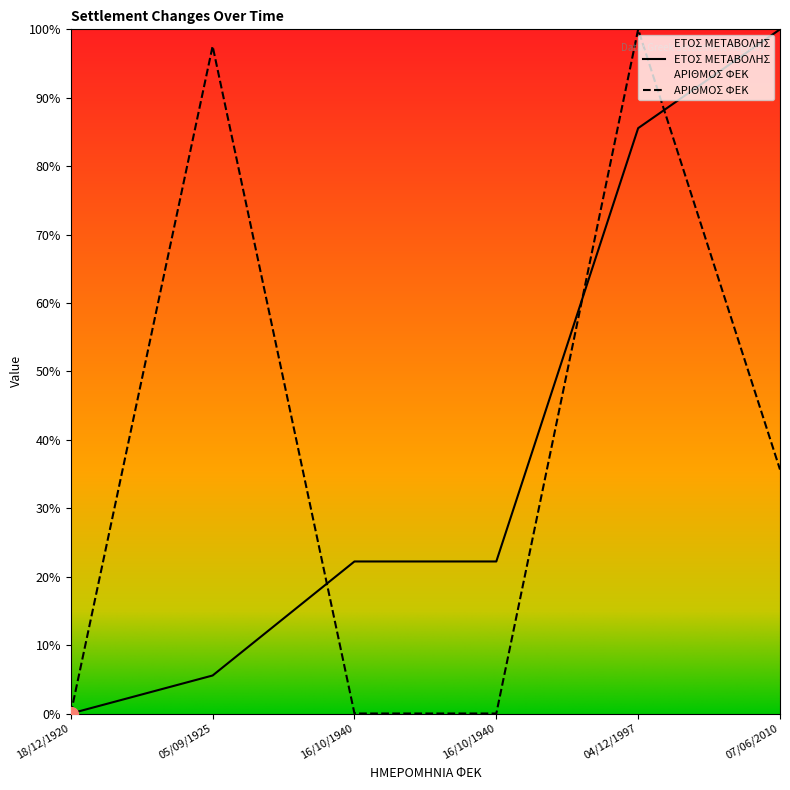

How many values in ΑΡΙΘΜΟΣ ΦΕΚ are above zero?

3